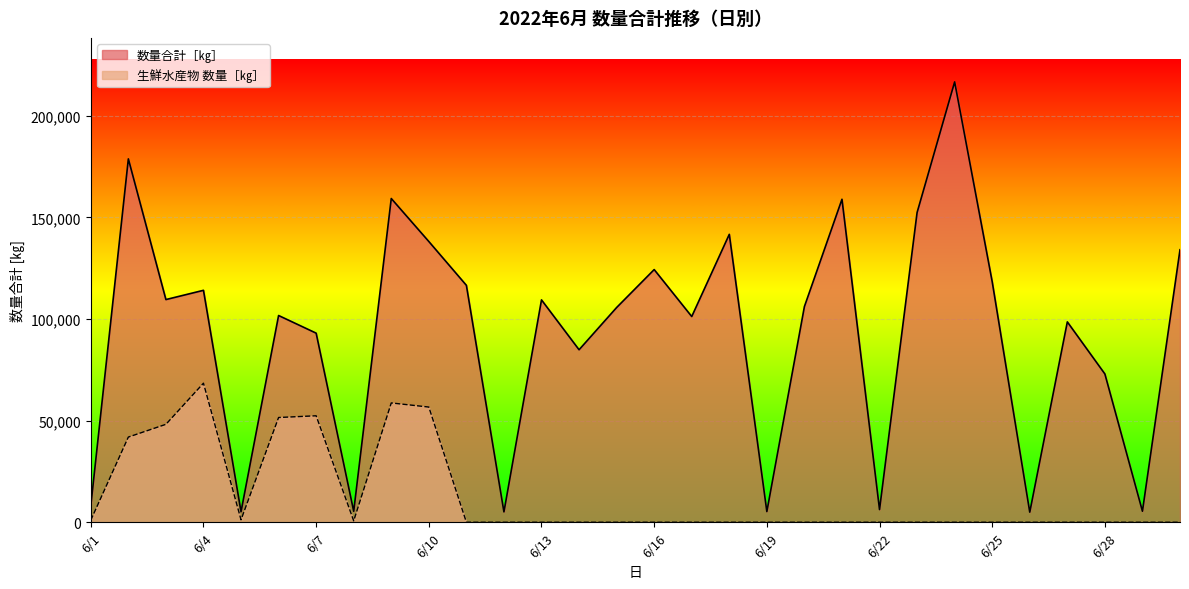

Which series has the largest range (max minus min)?

数量合計［㎏］